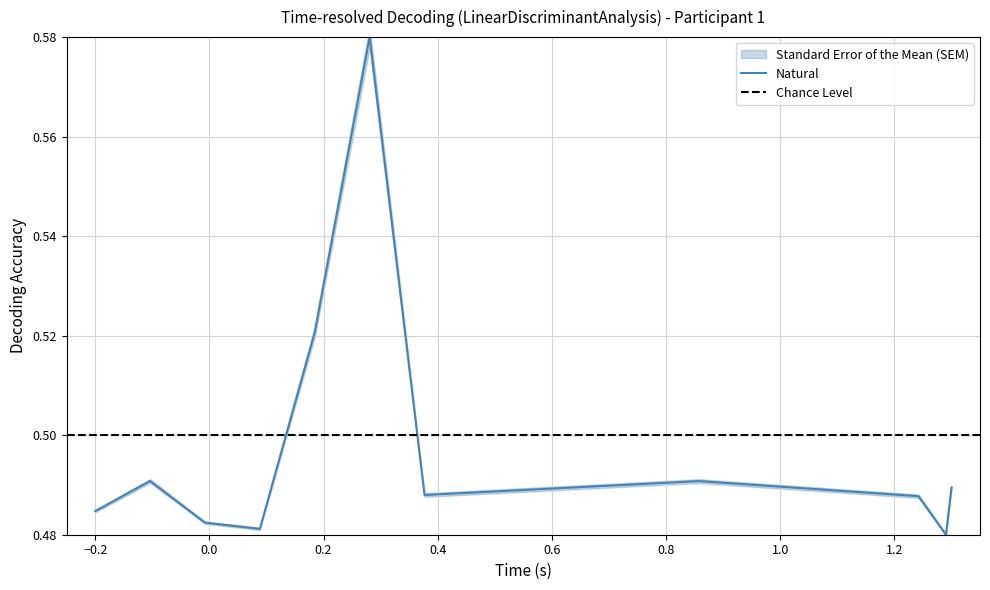

How many points are higher than both their immediate neighbors (excluding endpoints)?

3